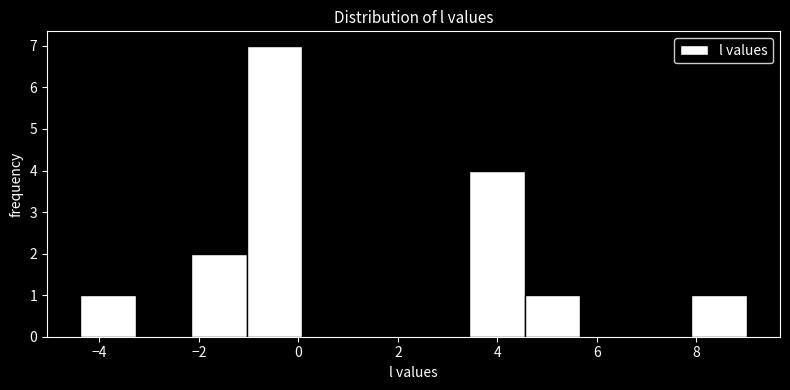

Which range on the x-axis has the tallest bar?

-1.0 to 0.0